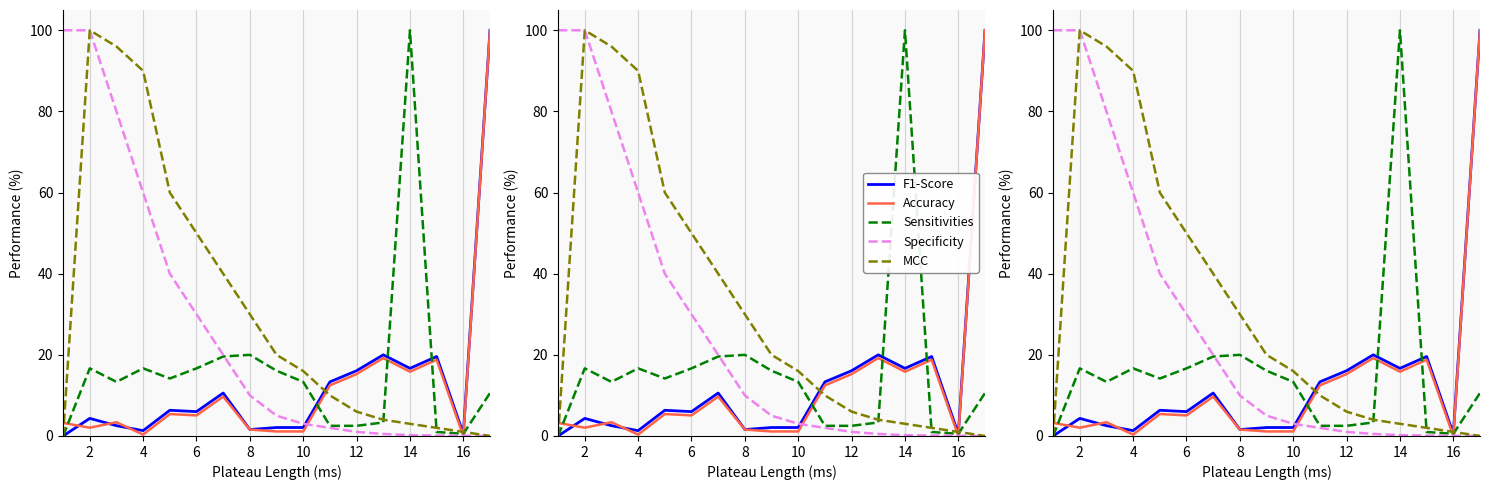

Which series has the widest spread of values?

F1-Score